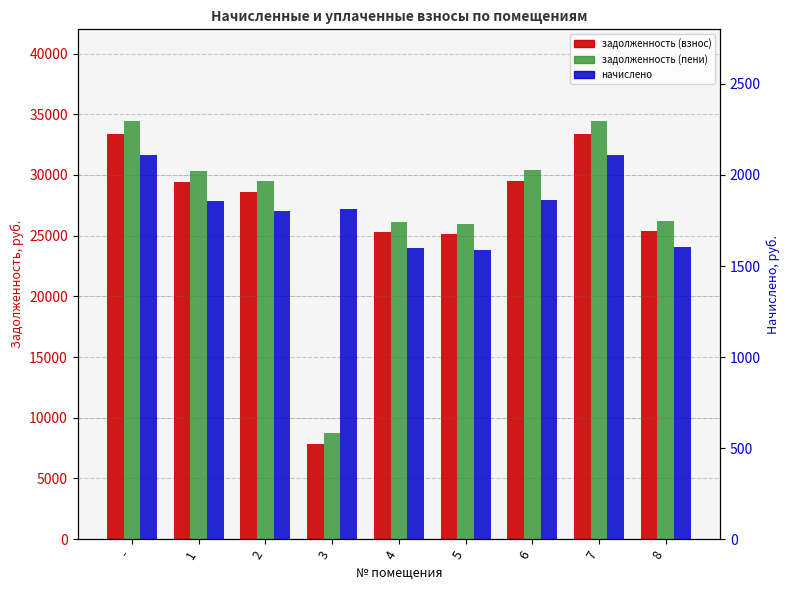

Does the chart contain stacked bars?

No